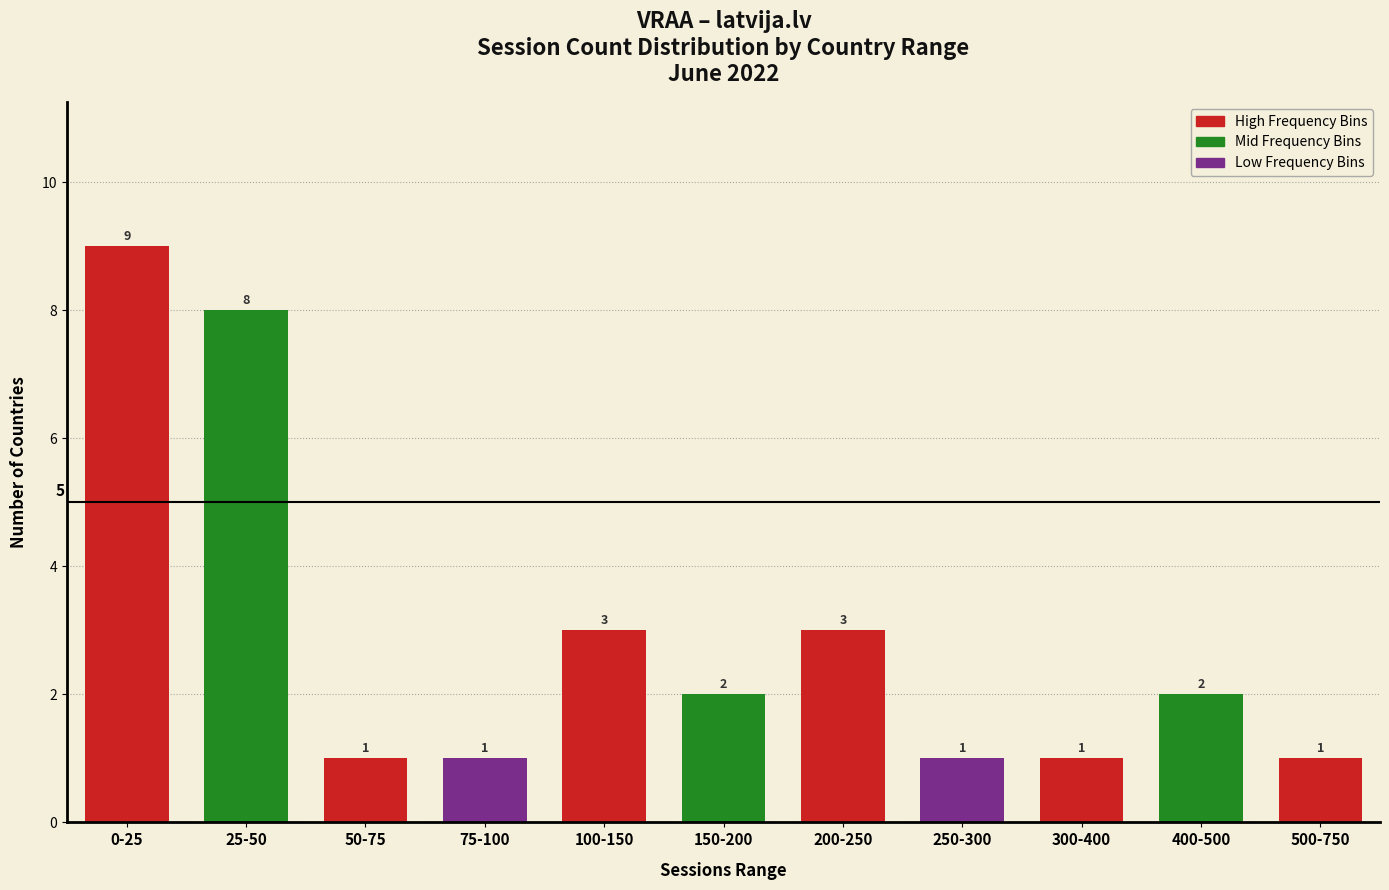

Reading left to right, extract all data points from this chart.

0-25=9	25-50=8	50-75=1	75-100=1	100-150=3	150-200=2	200-250=3	250-300=1	300-400=1	400-500=2	500-750=1